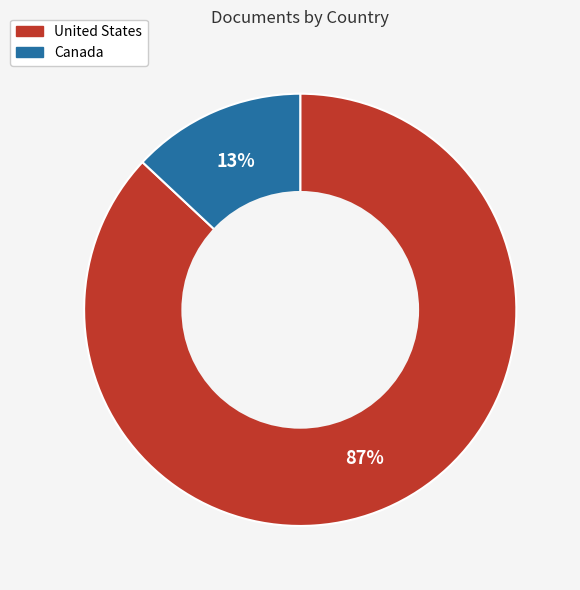

To the nearest percent, what is the difference between the Canada and United States slice percentages?

74%